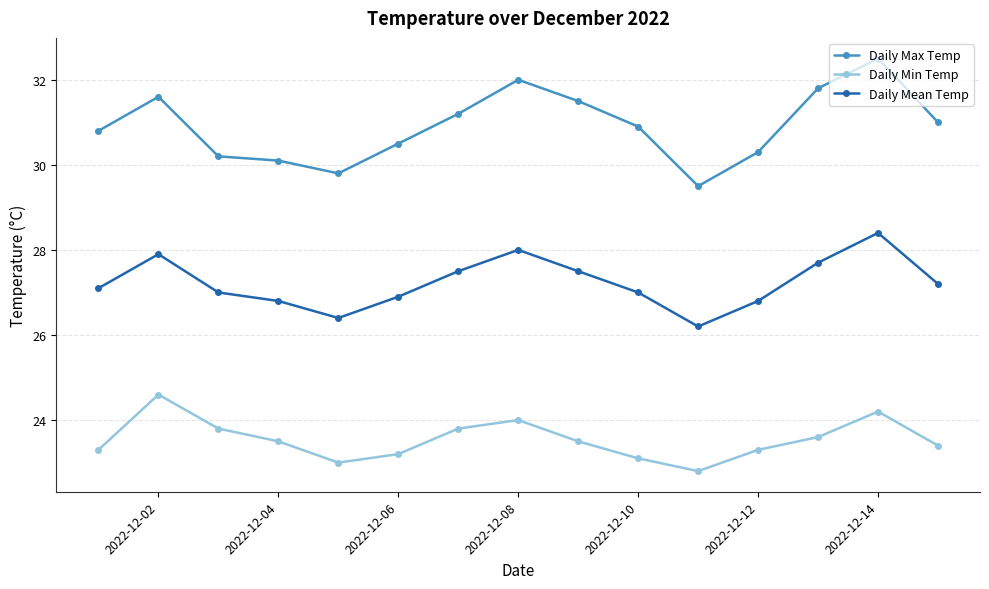

True or false: Daily Mean Temp and Daily Min Temp intersect in this chart.

False